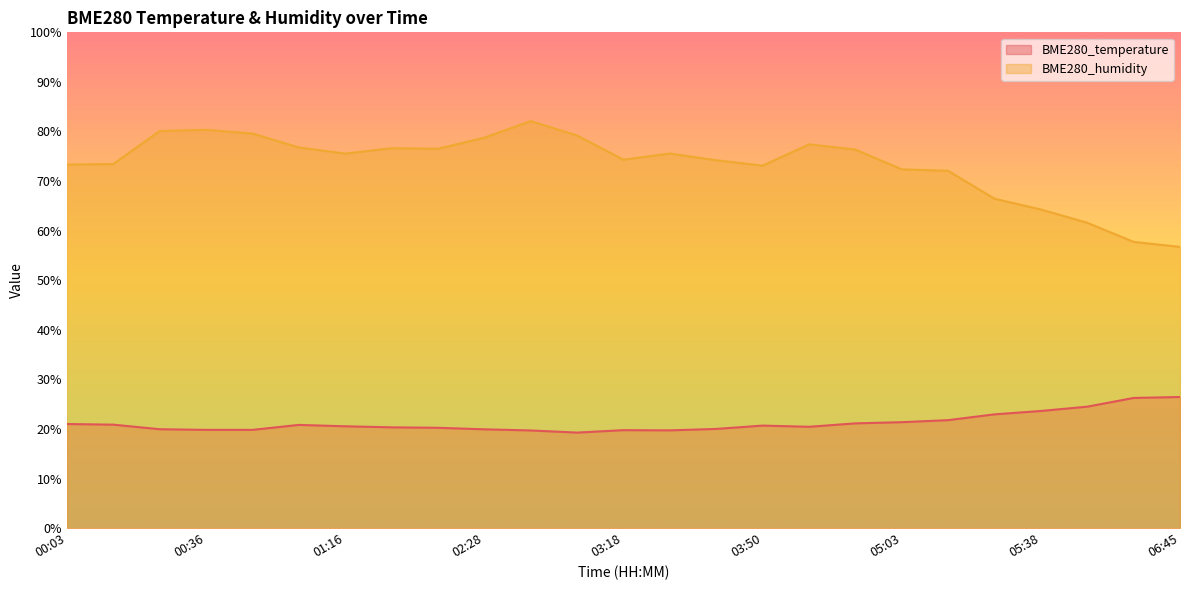

What is the lowest value of the BME280_humidity series?

56.7